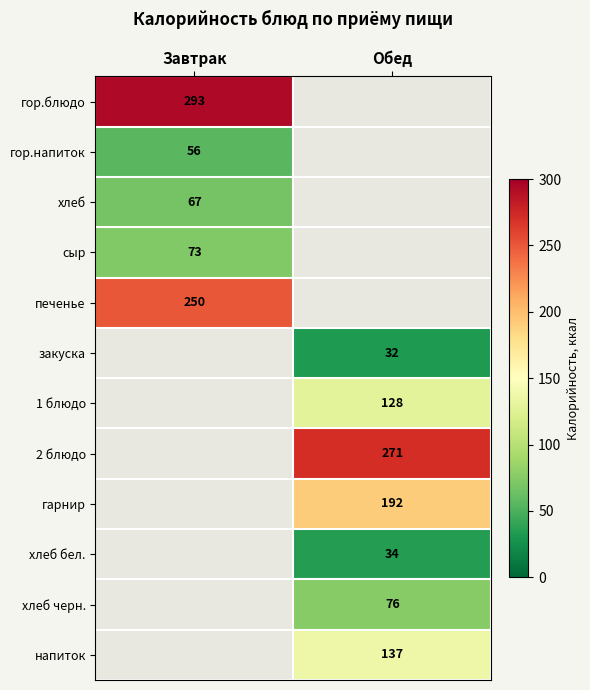

Is it true that гор.блюдо equals 500 at Завтрак?

False